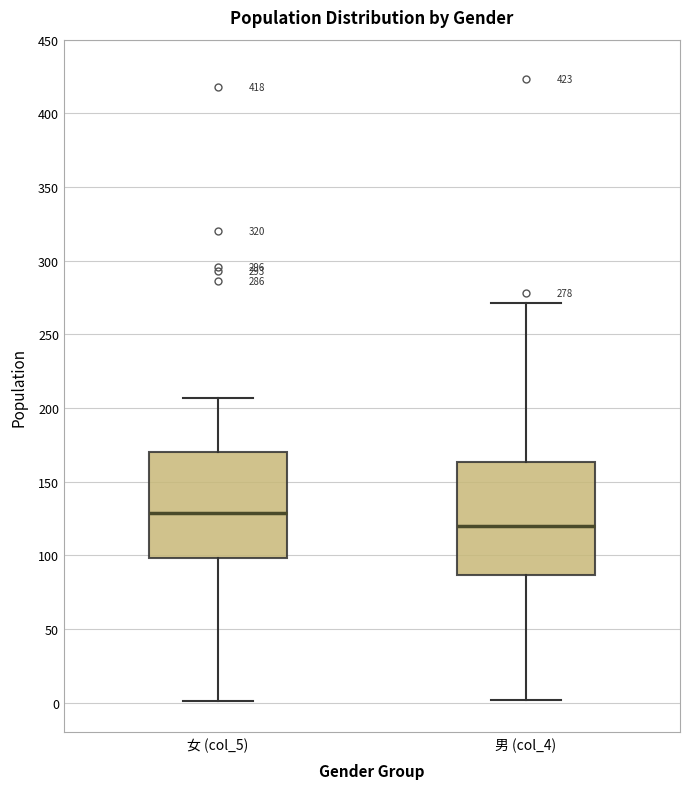

Which box has the lowest median line?

男 (col_4)